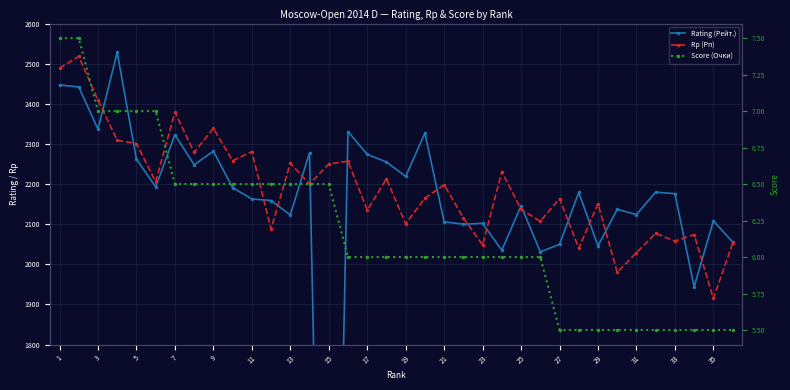

What is the difference between the maximum and second lowest values in the Score (Очки) series?

2.0